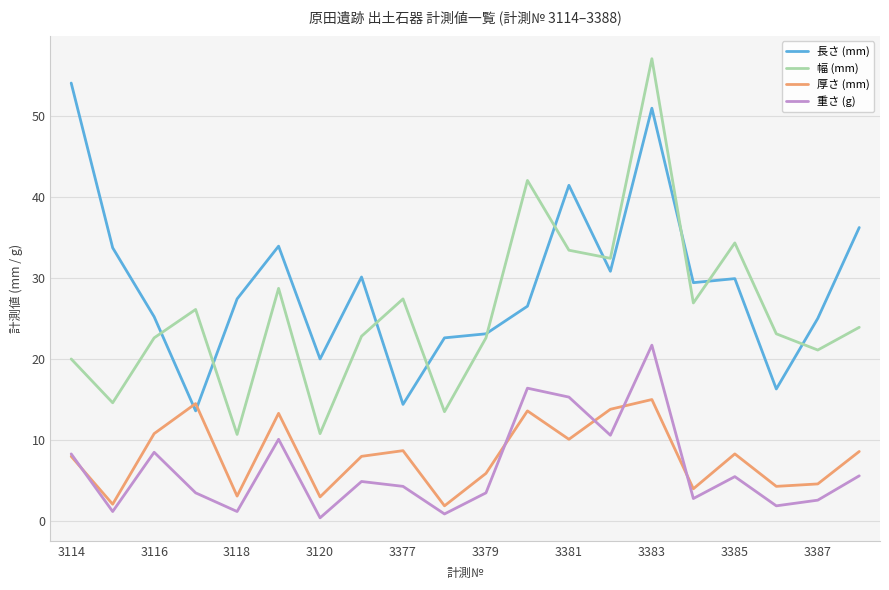

Which series has the largest range (max minus min)?

幅 (mm)